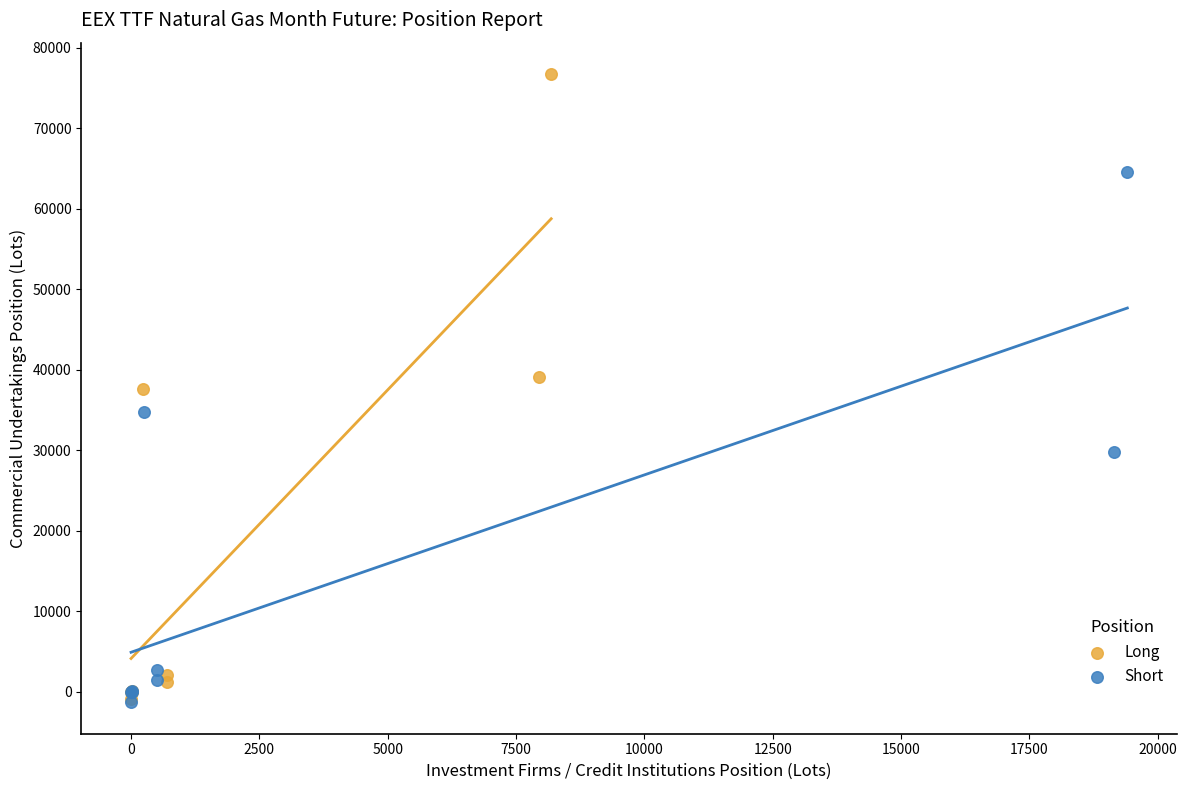

Which series has the largest Y range (max minus min)?

Long